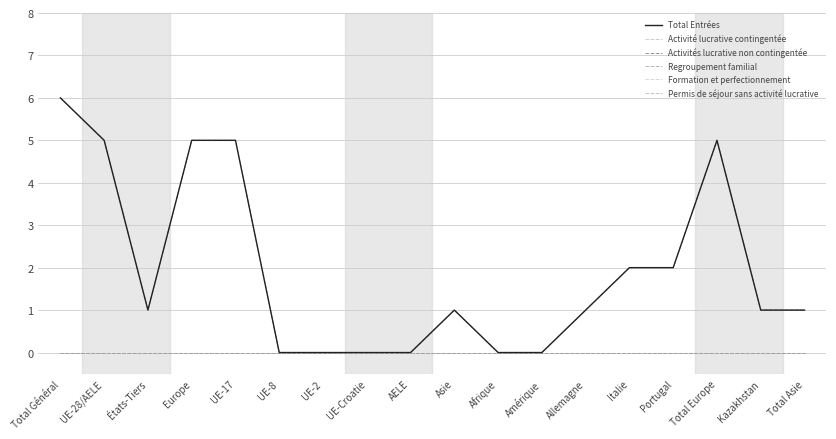

At which label is Formation et perfectionnement closest to 0?

Total Général